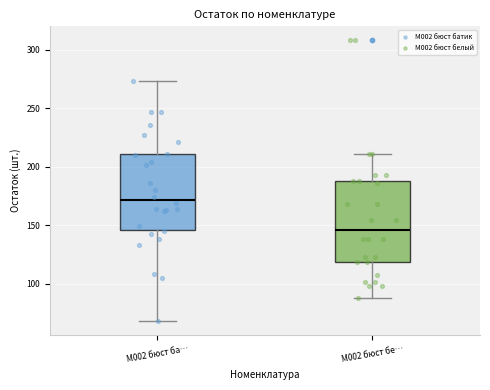

Reading left to right, transcribe this box plot: for each box, give where its median line is, the range the box spans, and where its two whiskers end, as read against the y-axis. The values are not printed on the chart, so give them approximately, as read against the axis.

М002 бюст ба…: median 170, box 145 to 210, whiskers 70 to 275
М002 бюст бе…: median 145, box 120 to 190, whiskers 90 to 210